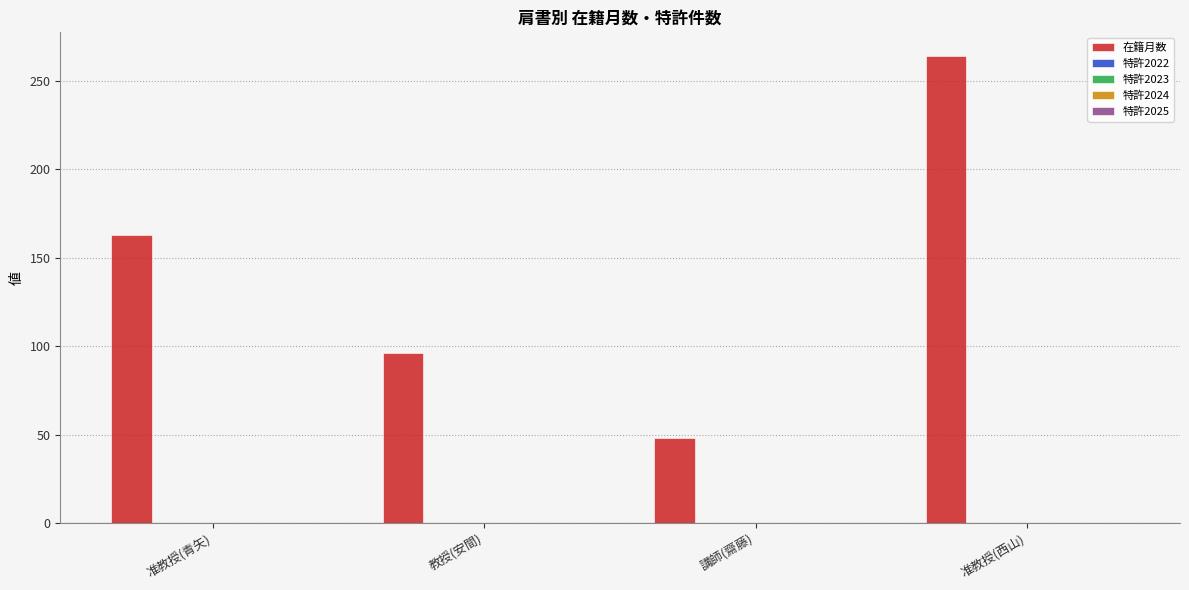

Reading left to right, list all the values displayed in this chart.

163	96	48	264